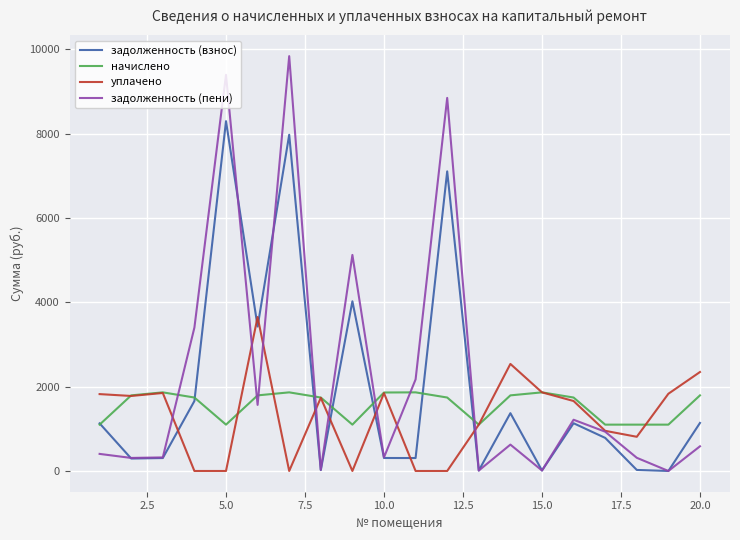

What is the average value of the начислено series?

1557.4